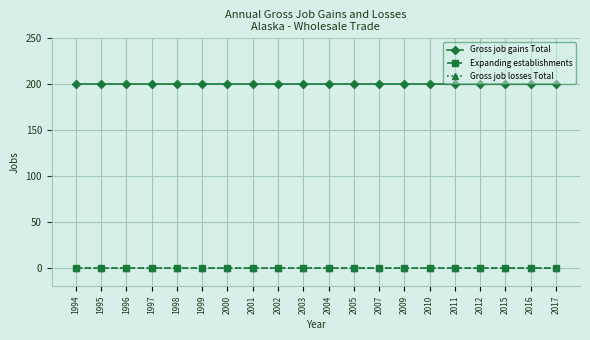

Is this an area chart (filled region under the line)?

No